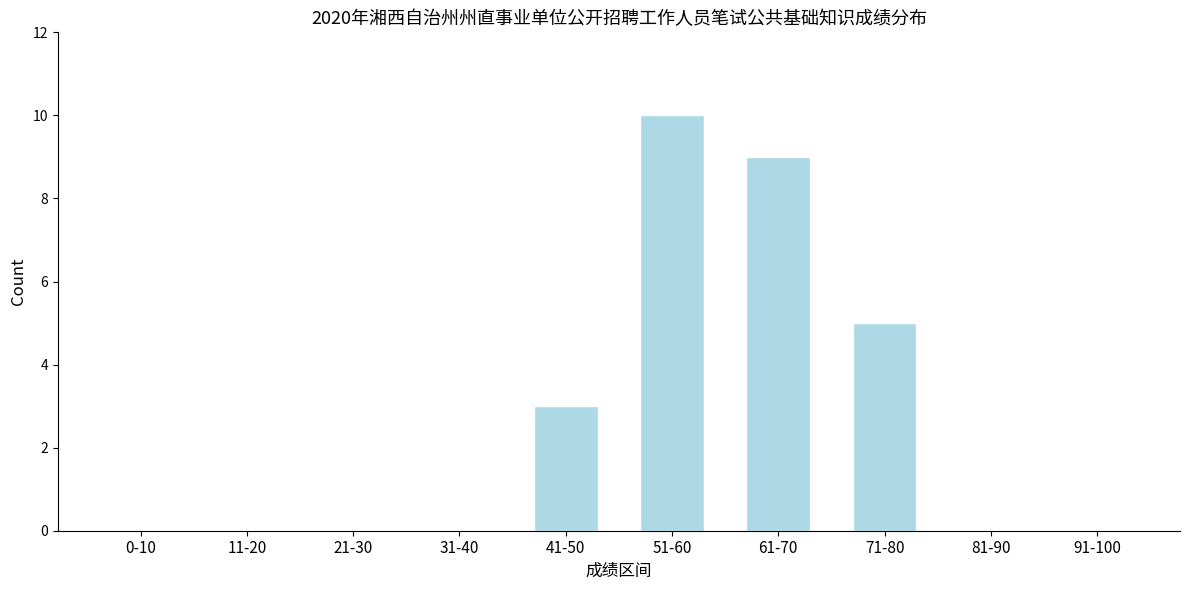

Reading right to left, transcribe all the data shown in this chart.

91-100=0	81-90=0	71-80=5	61-70=9	51-60=10	41-50=3	31-40=0	21-30=0	11-20=0	0-10=0